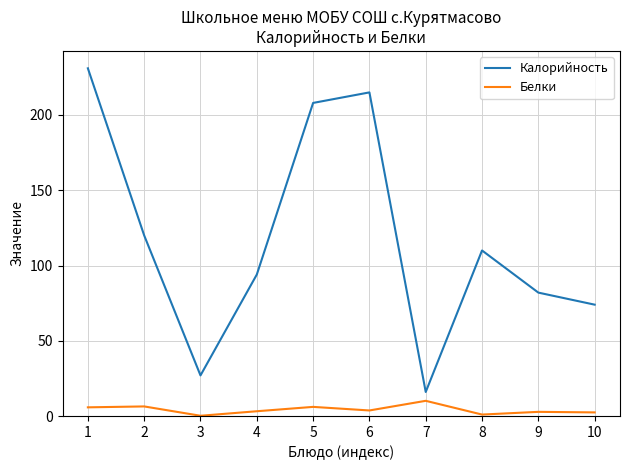

What are all the series names shown in the legend?

Калорийность, Белки